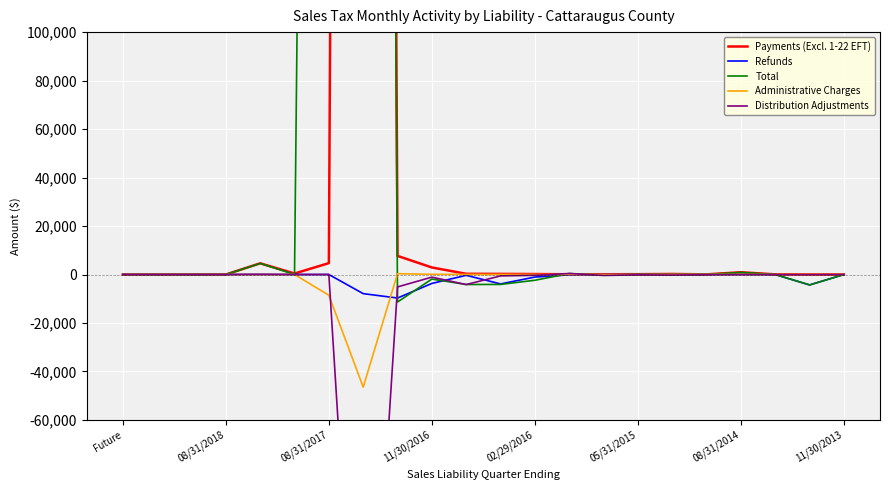

How many distinct data groups are displayed?

5